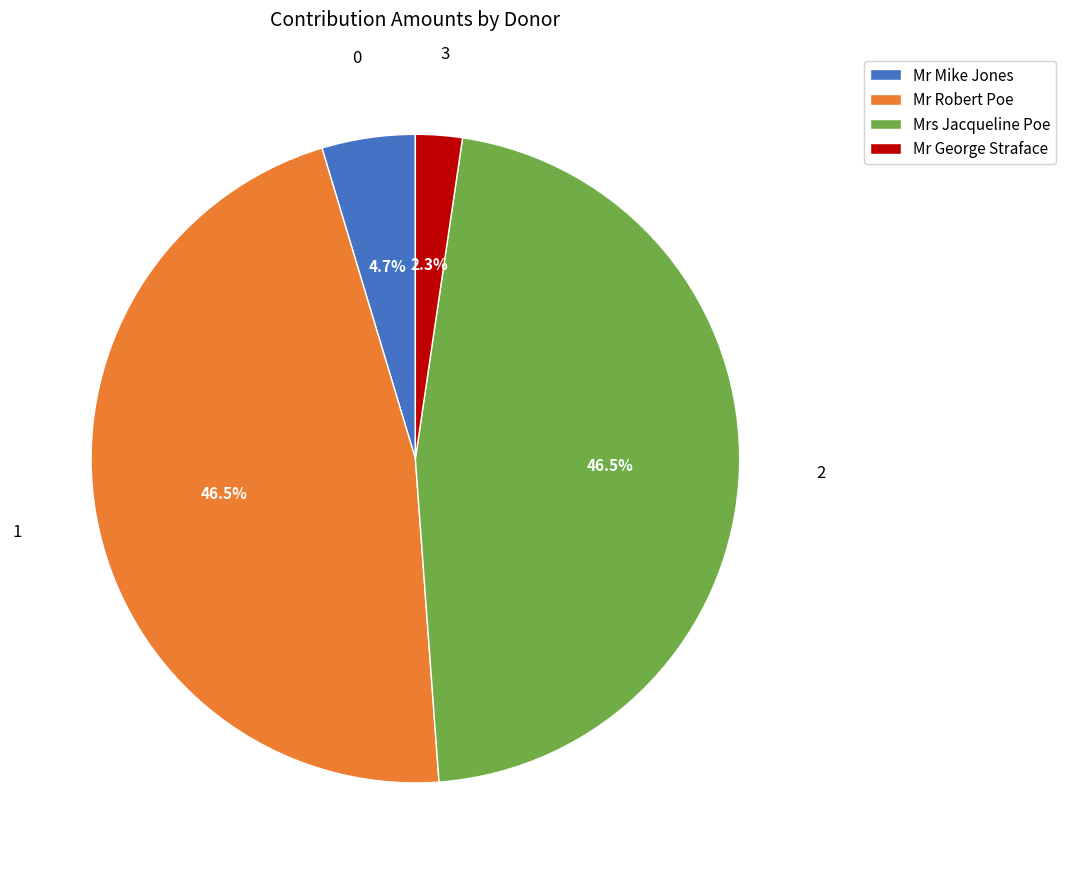

Is there a majority slice in this chart?

No